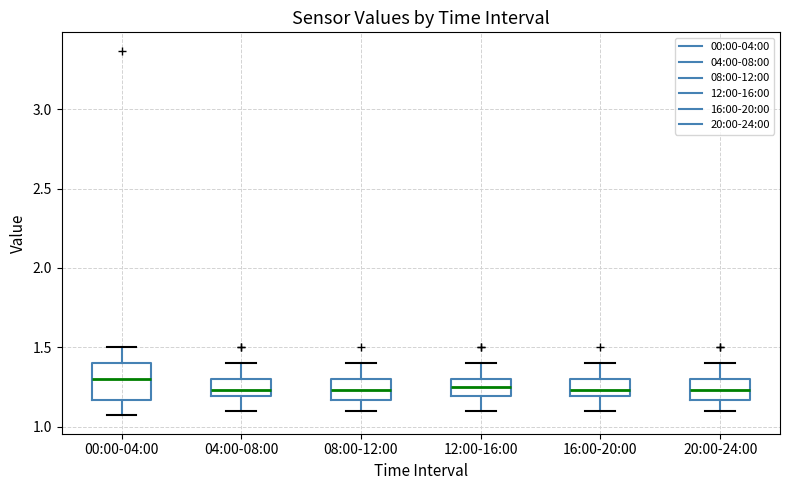

Reading left to right, transcribe this box plot: for each box, give where its median line is, the range the box spans, and where its two whiskers end, as read against the y-axis. The values are not printed on the chart, so give them approximately, as read against the axis.

00:00-04:00: median 1.30, box 1.15 to 1.40, whiskers 1.05 to 1.50
04:00-08:00: median 1.25, box 1.20 to 1.30, whiskers 1.10 to 1.40
08:00-12:00: median 1.25, box 1.15 to 1.30, whiskers 1.10 to 1.40
12:00-16:00: median 1.25, box 1.20 to 1.30, whiskers 1.10 to 1.40
16:00-20:00: median 1.25, box 1.20 to 1.30, whiskers 1.10 to 1.40
20:00-24:00: median 1.25, box 1.15 to 1.30, whiskers 1.10 to 1.40